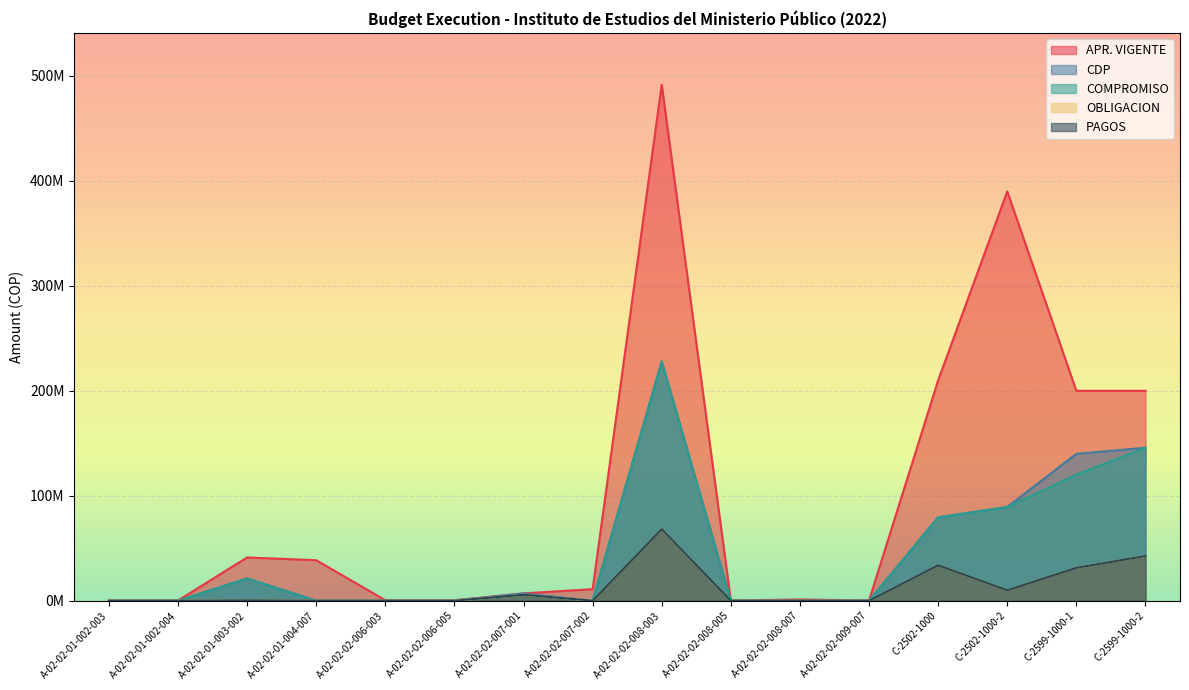

True or false: CDP and COMPROMISO intersect in this chart.

False